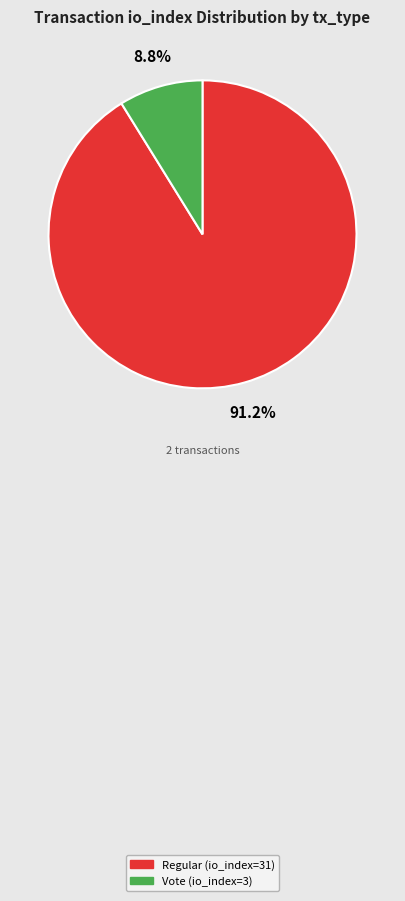

What percentage do Regular (io_index=31) and Vote (io_index=3) together represent?

100.0%